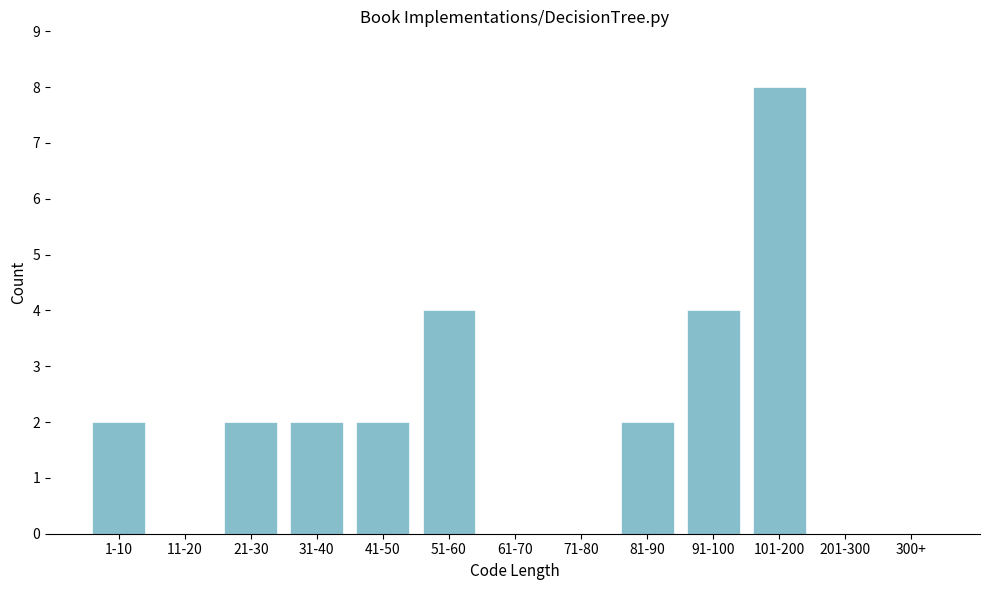

Reading left to right, extract all data points from this chart.

1-10=2	11-20=0	21-30=2	31-40=2	41-50=2	51-60=4	61-70=0	71-80=0	81-90=2	91-100=4	101-200=8	201-300=0	300+=0